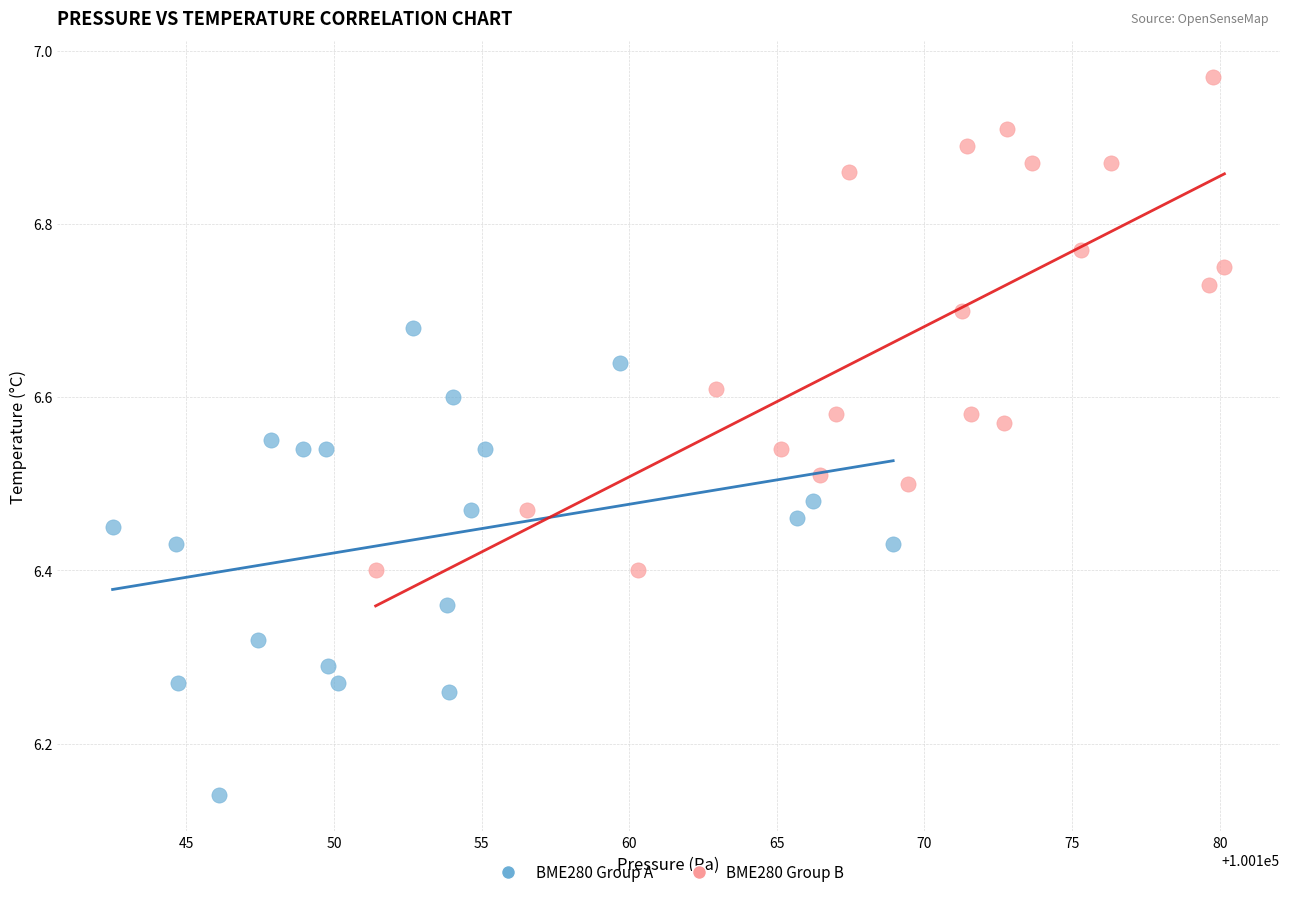

What are all the series names shown in the legend?

BME280 Group A, BME280 Group B